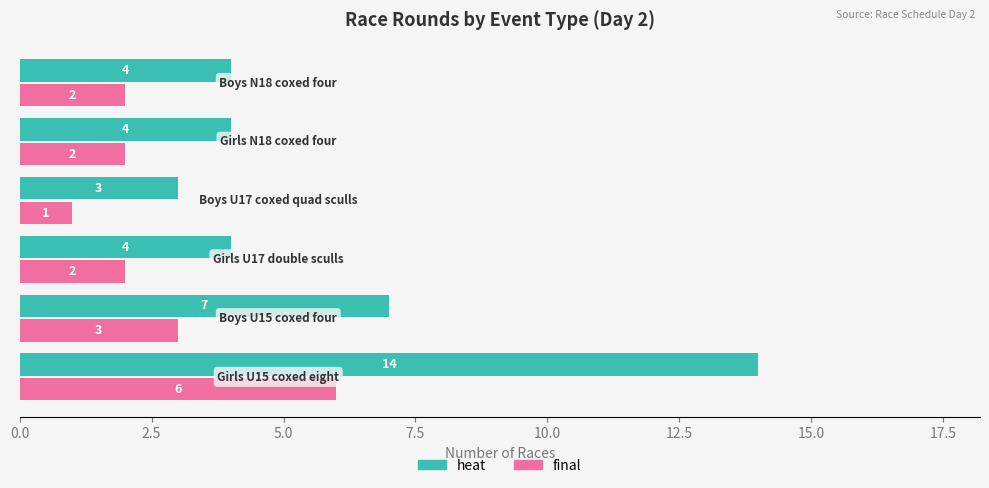

What are all the series names shown in the legend?

heat, final